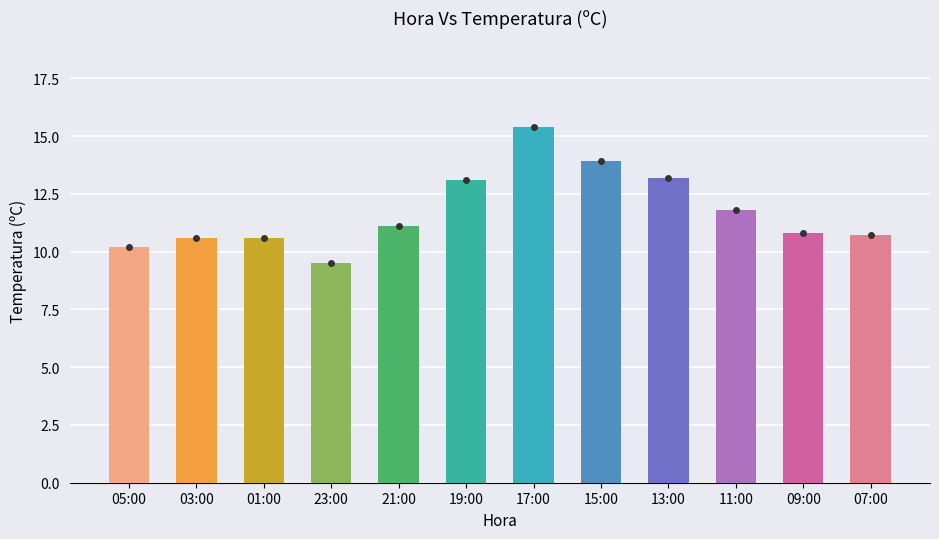

How many data points are less than 11?

6